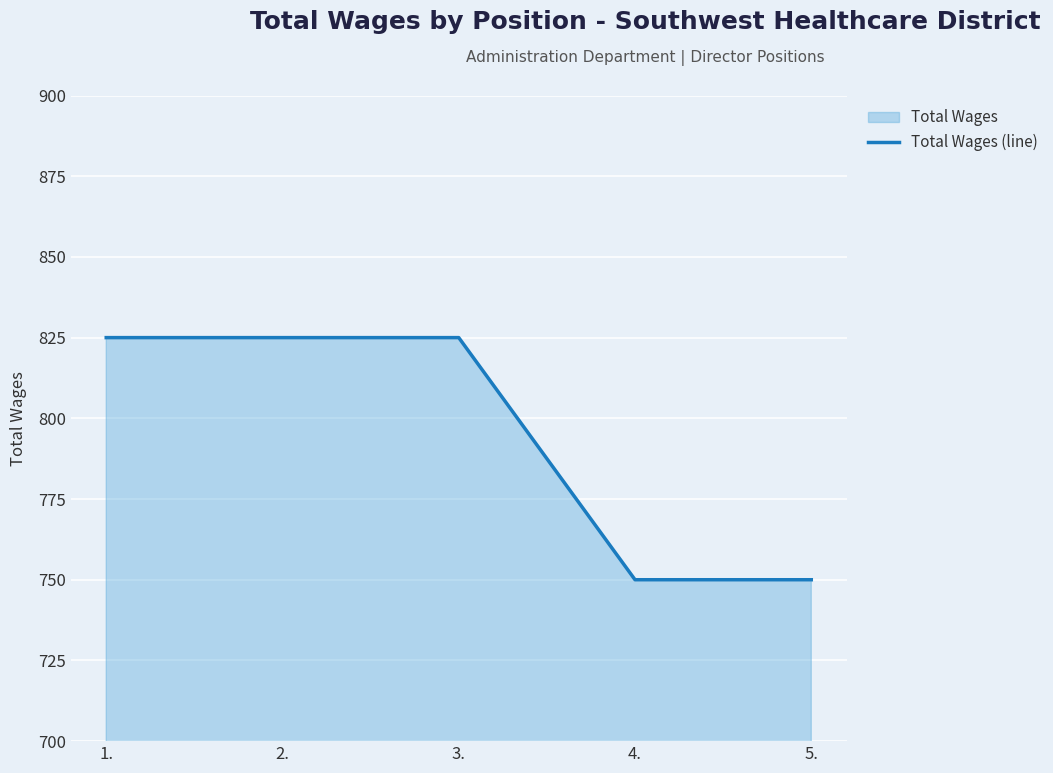

How many lines are shown in the chart?

1